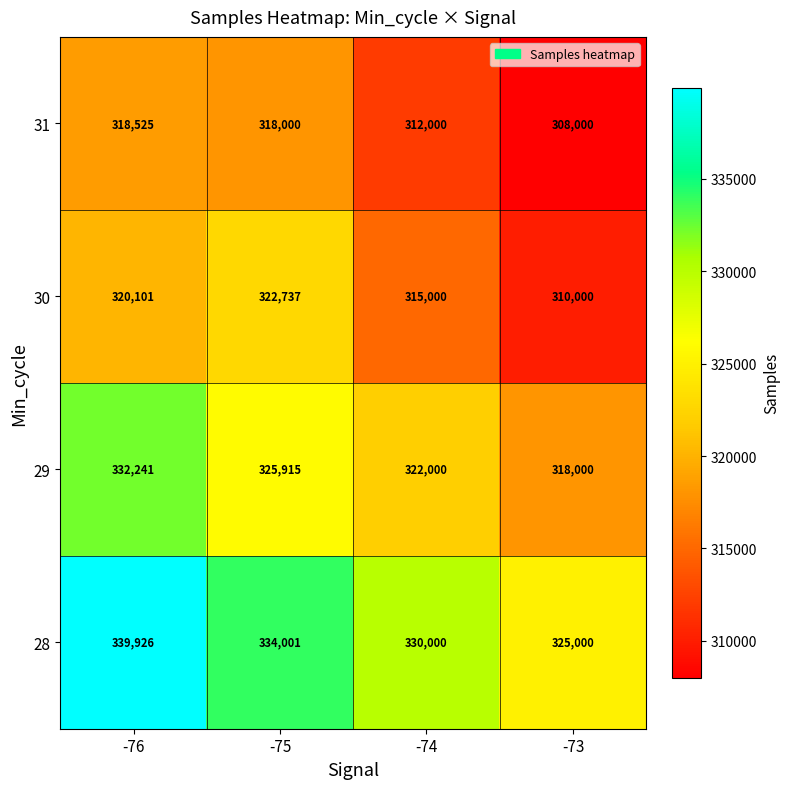

At -73, list the series in order from smallest to largest.

31, 30, 29, 28